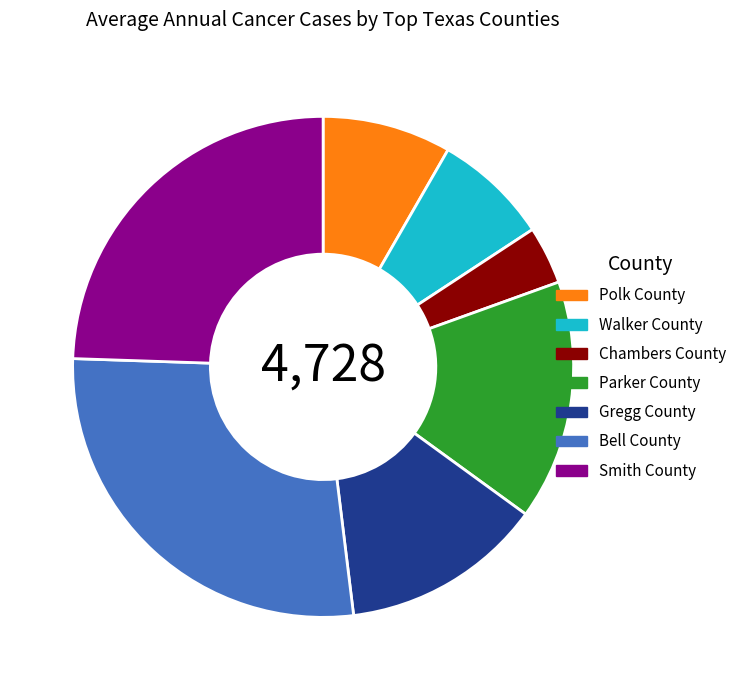

What is the smallest slice in the pie chart?

Chambers County